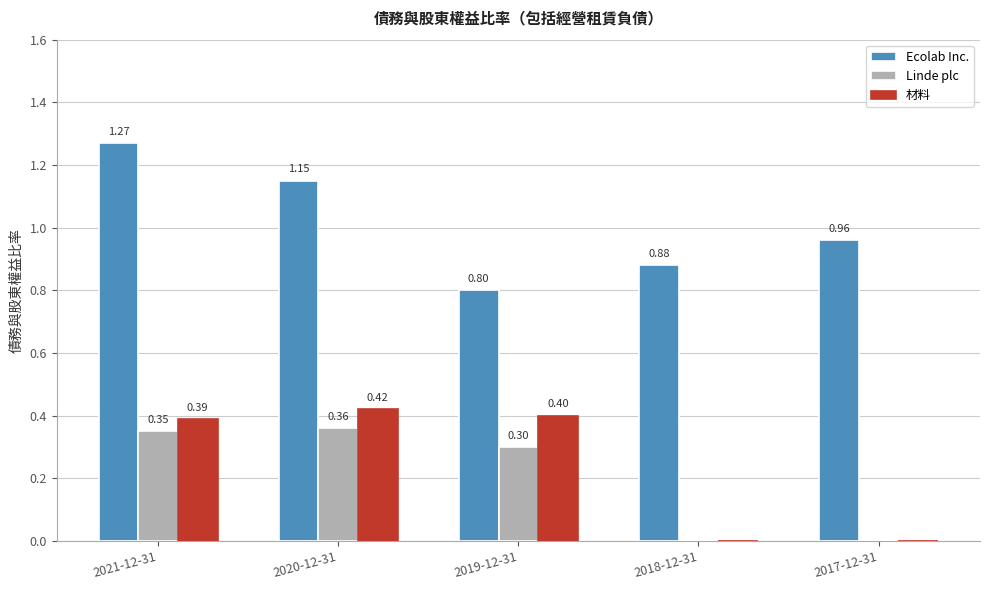

Read the Linde plc value at 2019-12-31.

0.3